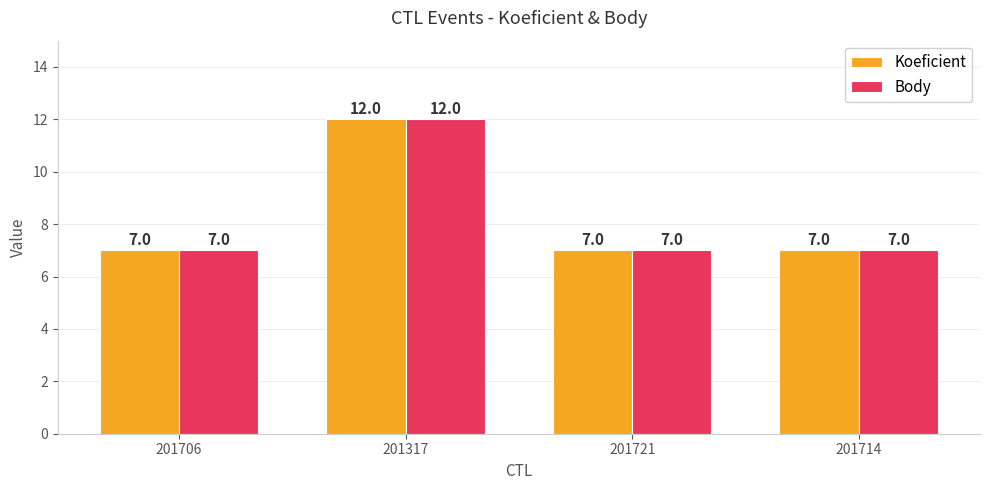

What is the difference between the maximum and minimum values in the Koeficient series?

5